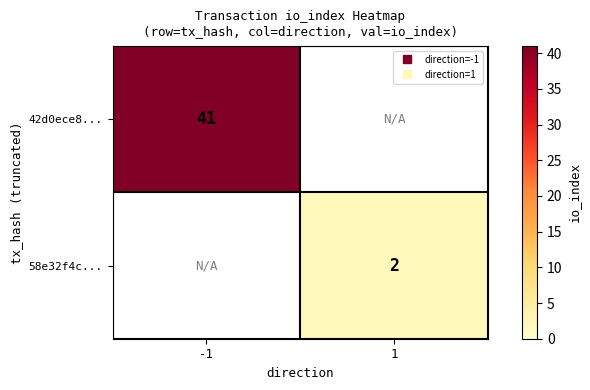

List the series in order of their peak value, highest first.

42d0ece8..., 58e32f4c...